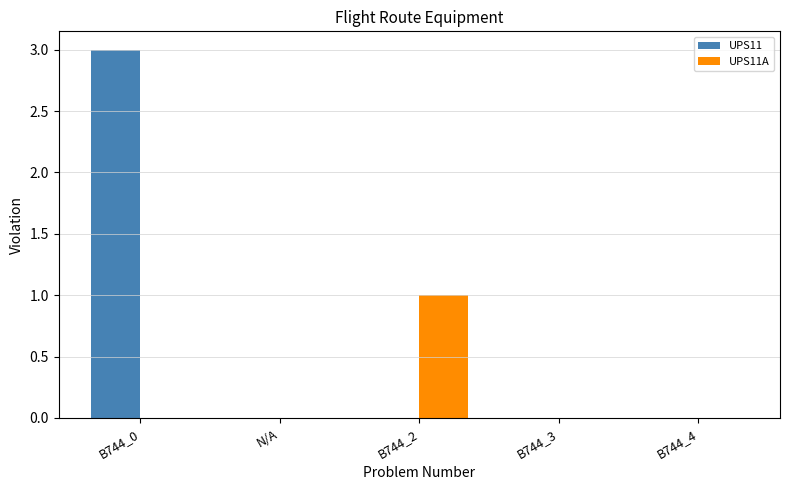

The value of UPS11A at B744_3 is 0. True or false?

True